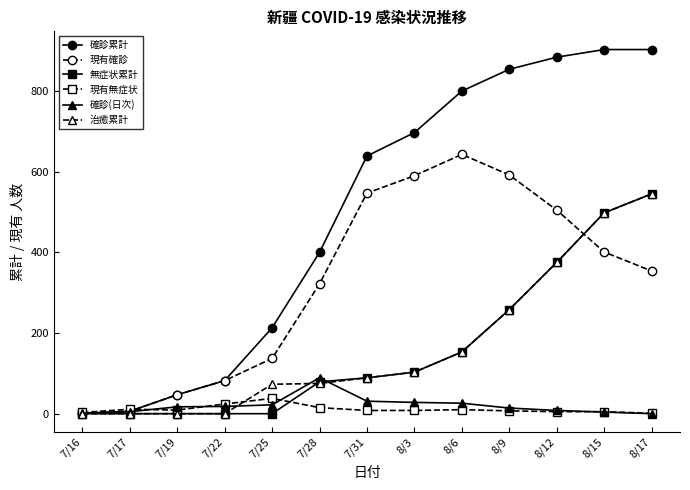

What is the total value across all series at 7/25?

483